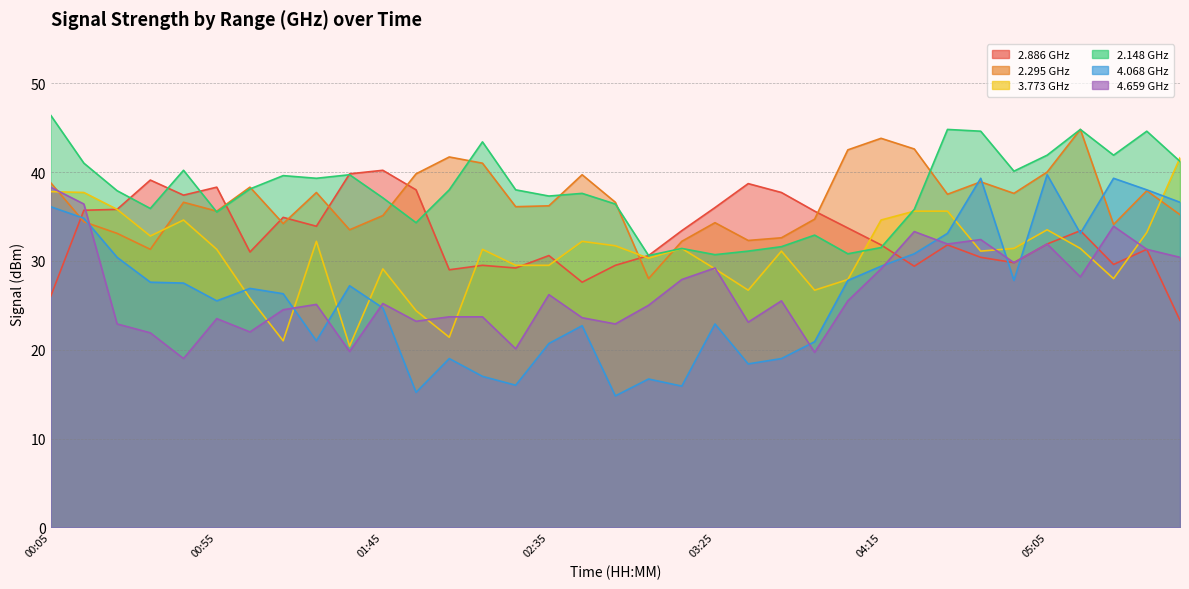

How many times do 2.148 and 2.295 cross each other?

8